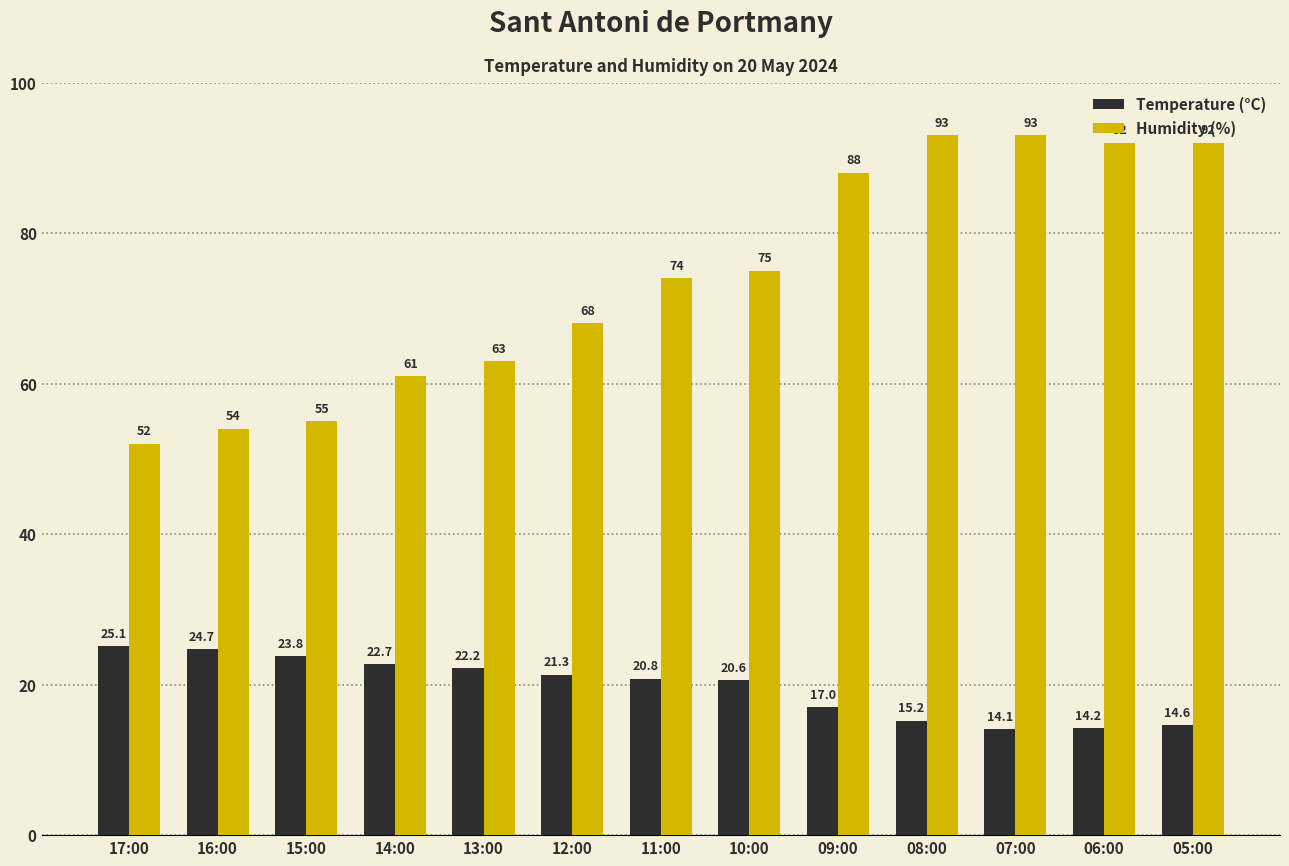

What is the minimum value shown in the chart?

14.1